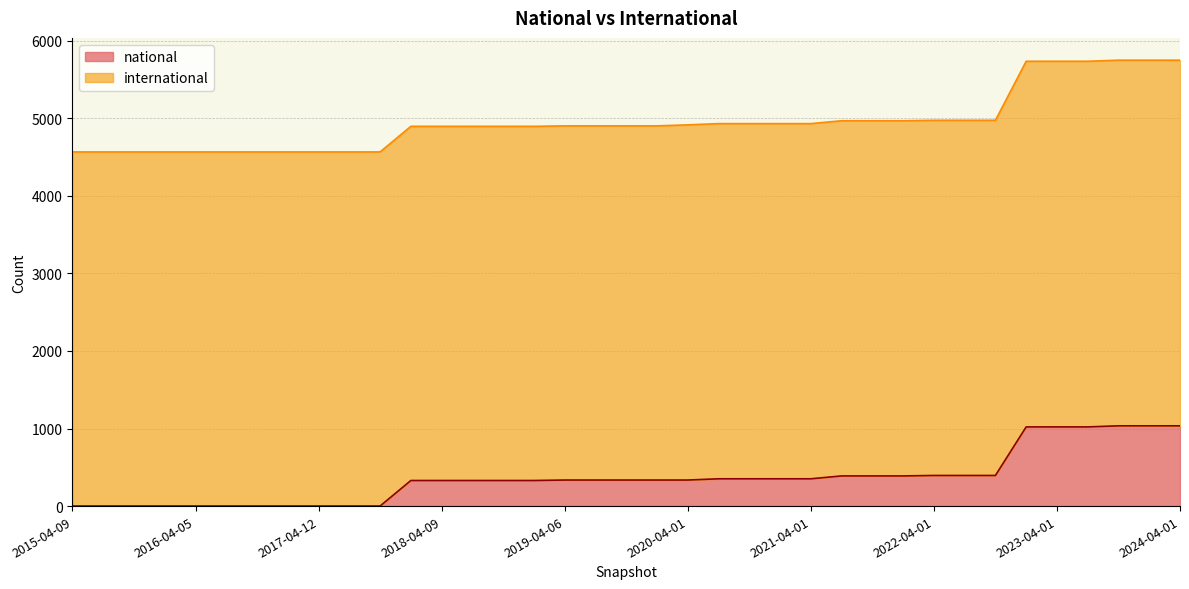

True or false: the data shows 352 at 2020-07-01.

True